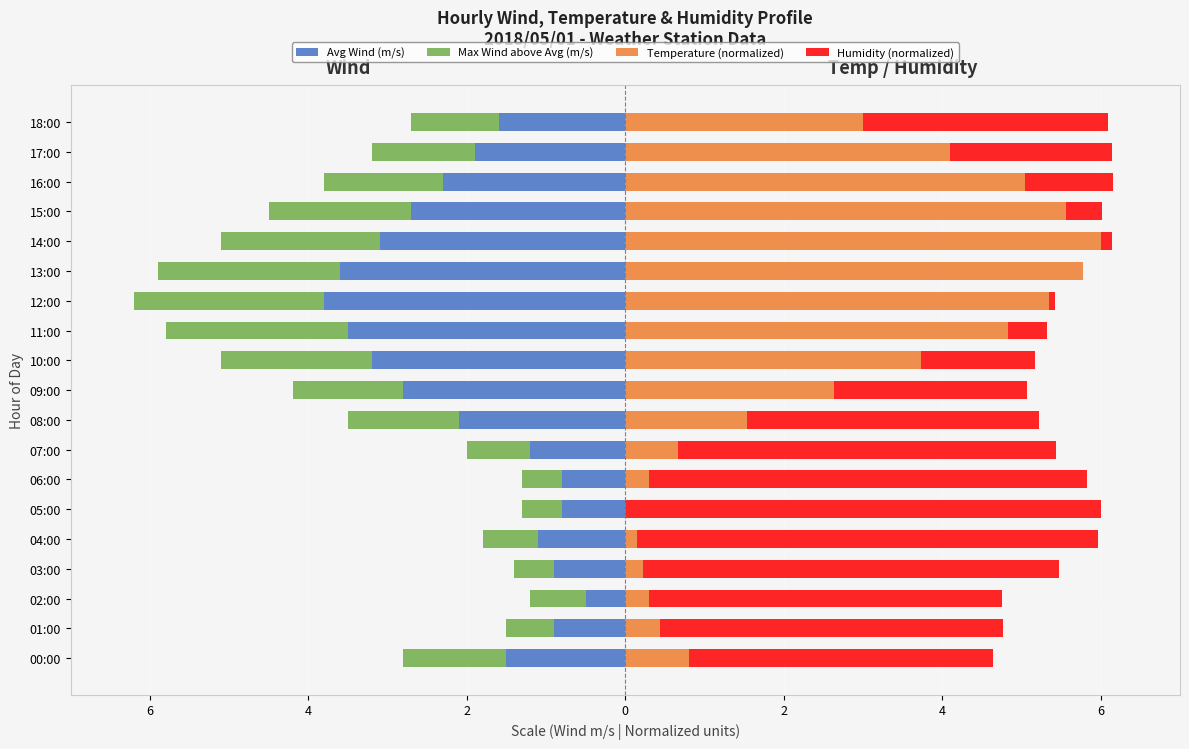

What is the label of the 8th bar from the left?

07:00